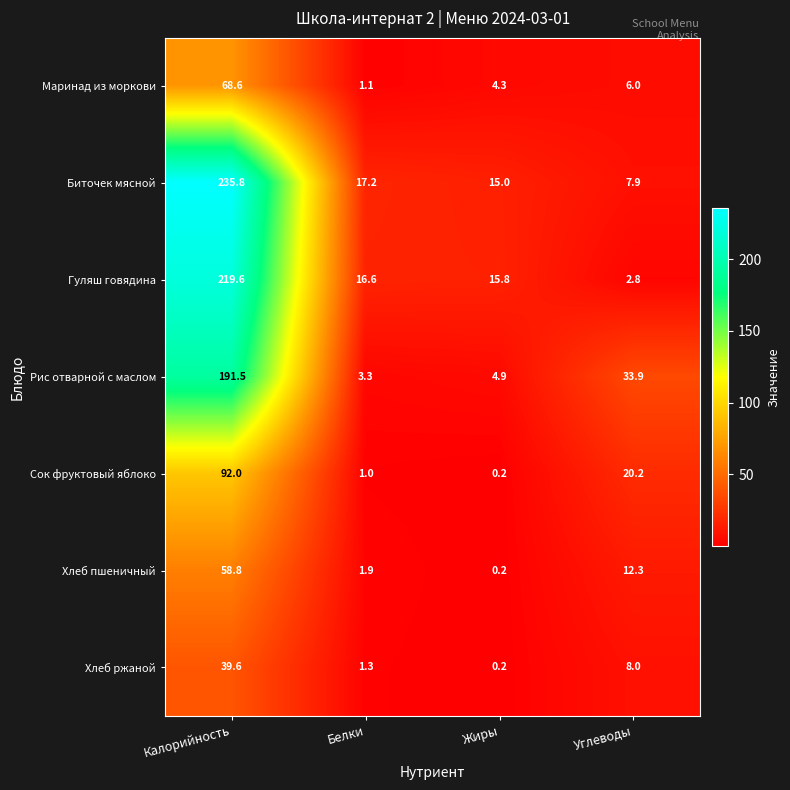

What is the difference between the maximum and minimum values in the Хлеб ржаной series?

39.4